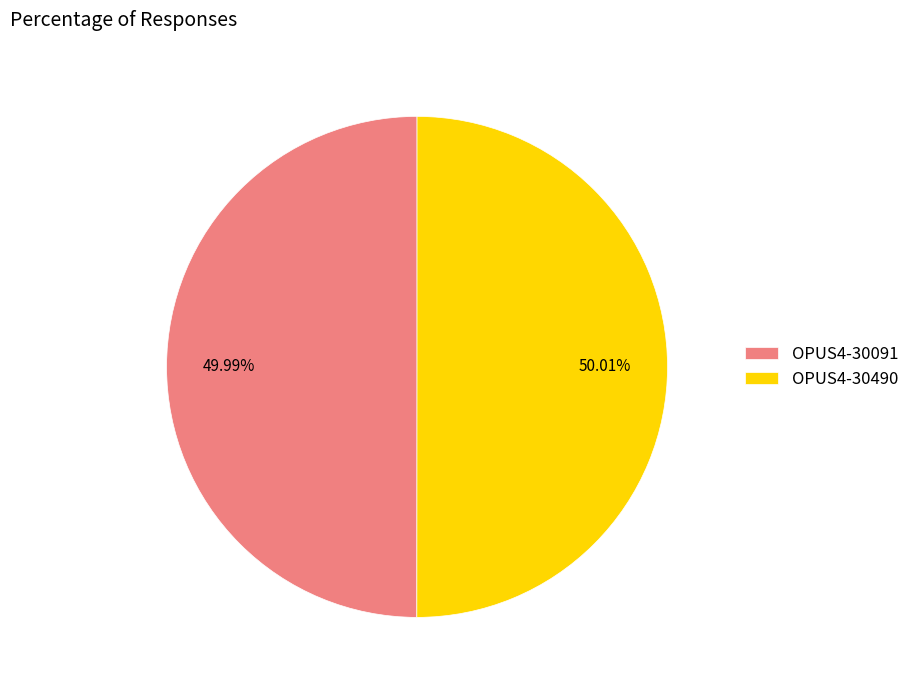

Do OPUS4-30490 and OPUS4-30091 together represent more than half of the pie?

Yes